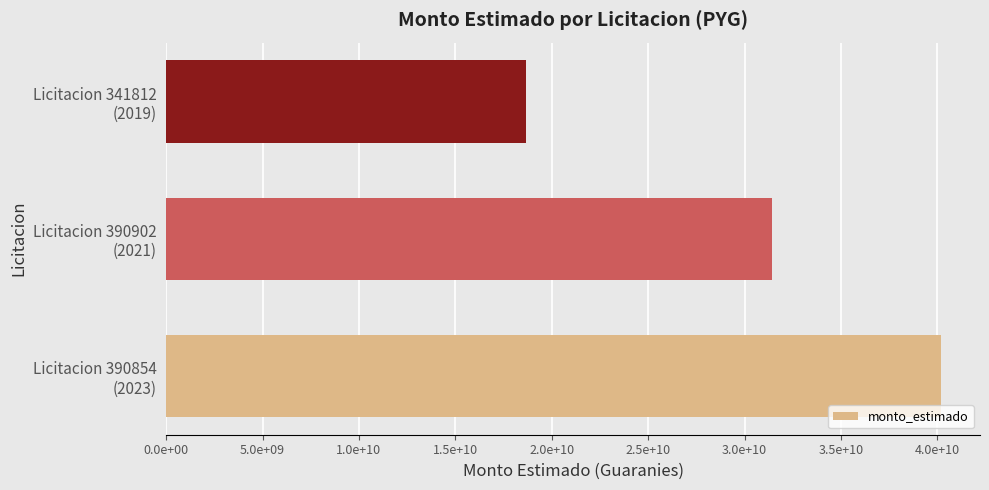

What is the smallest value displayed?

18668233510